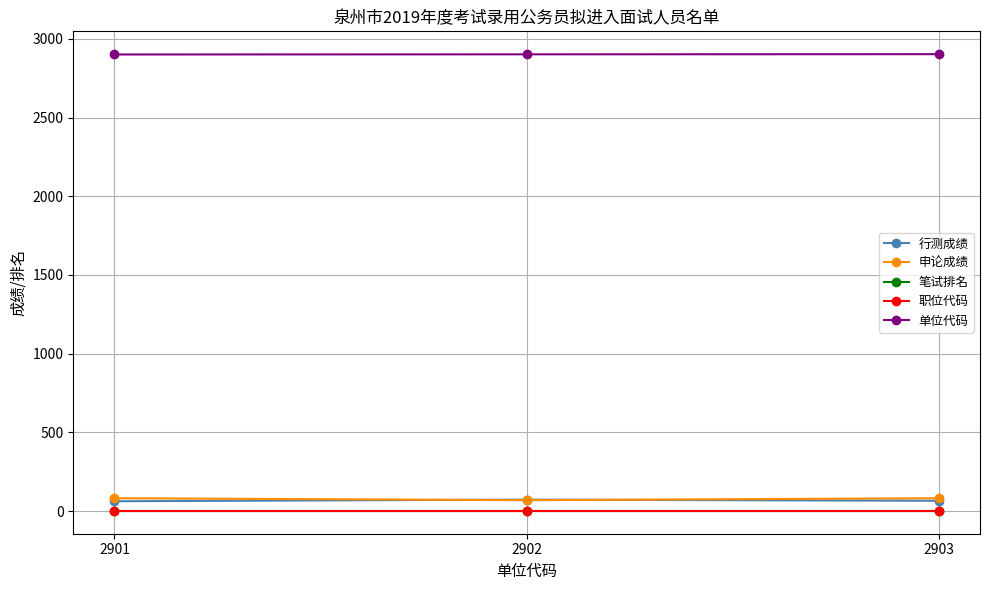

Is the value of 行测成绩 at 2902 greater than the value of 申论成绩 at 2901?

No